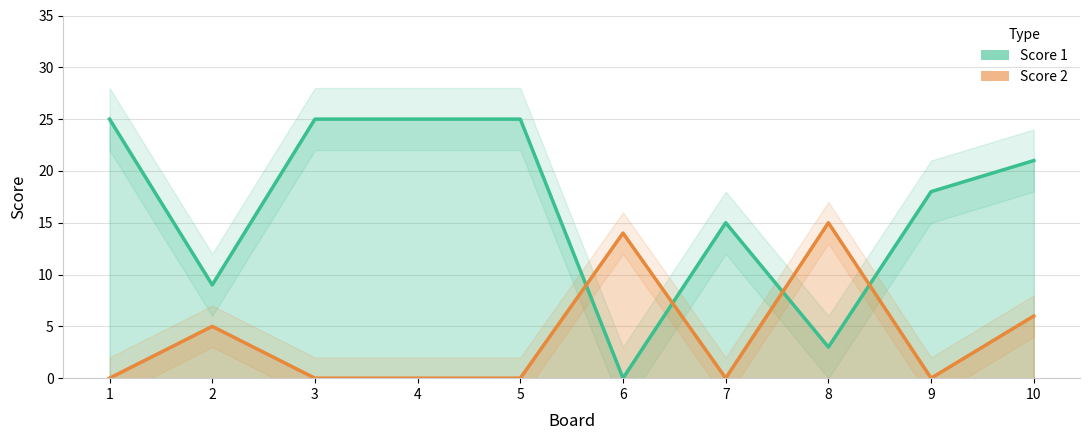

After their last crossing, which series has the higher values: Score 2 or Score 1?

Score 1